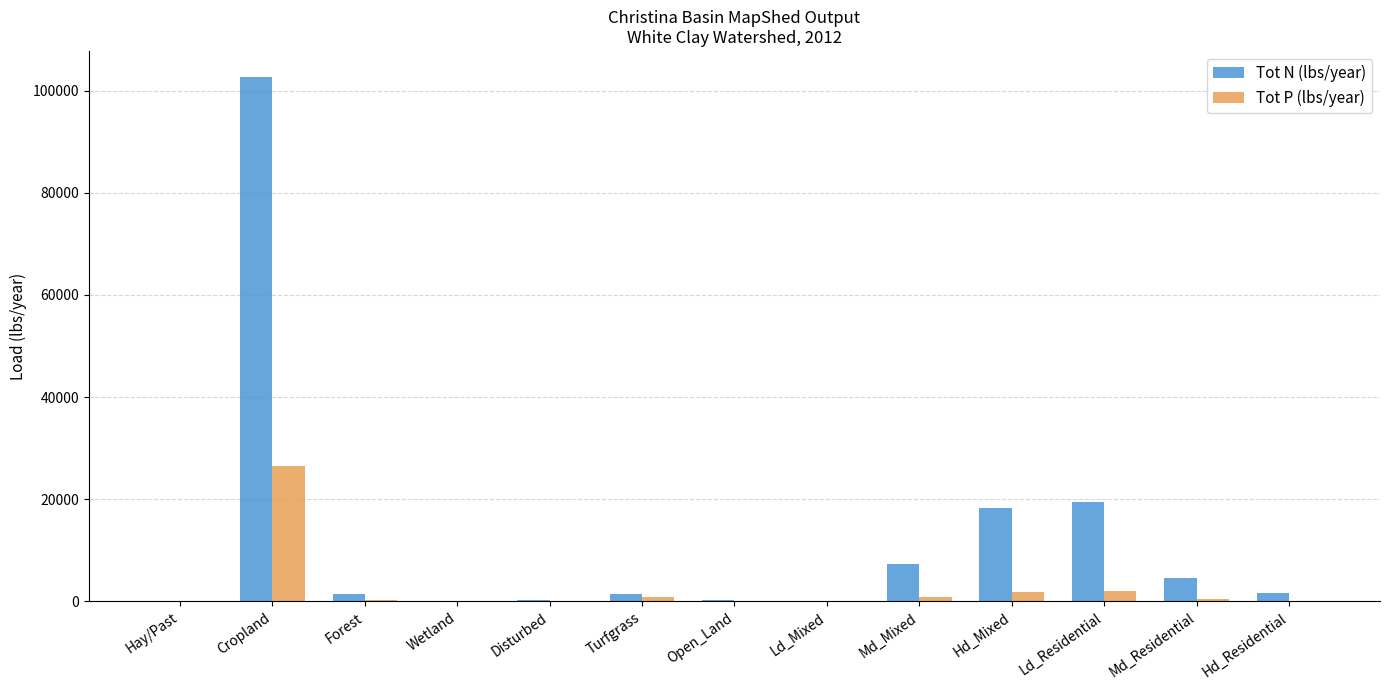

What is the sum of the Tot N (lbs/year) values at Open_Land and Md_Residential?

5020.0